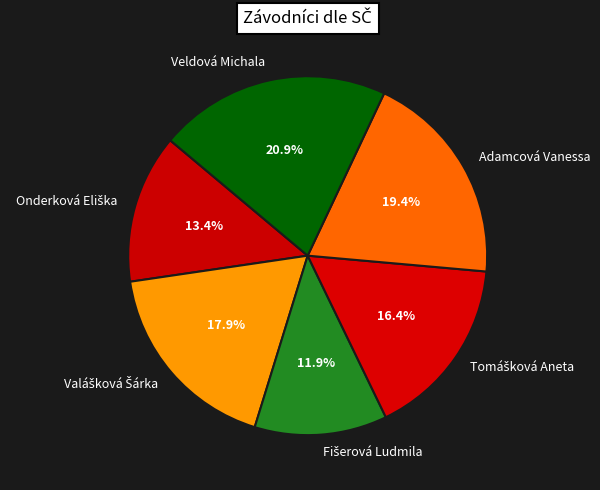

Does any single category account for the majority?

No